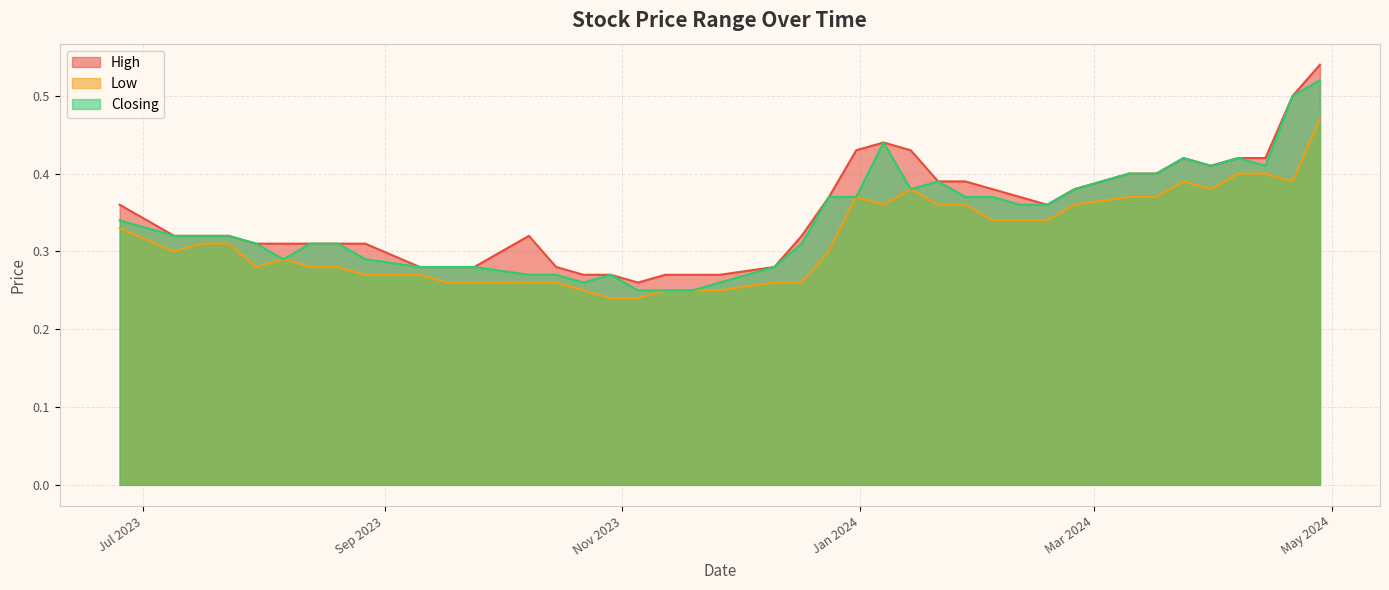

Which category has the highest value across all series?

28/04/2024